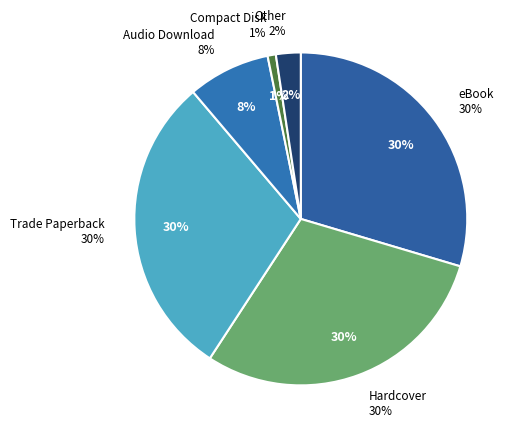

How many slices are in this pie chart?

6